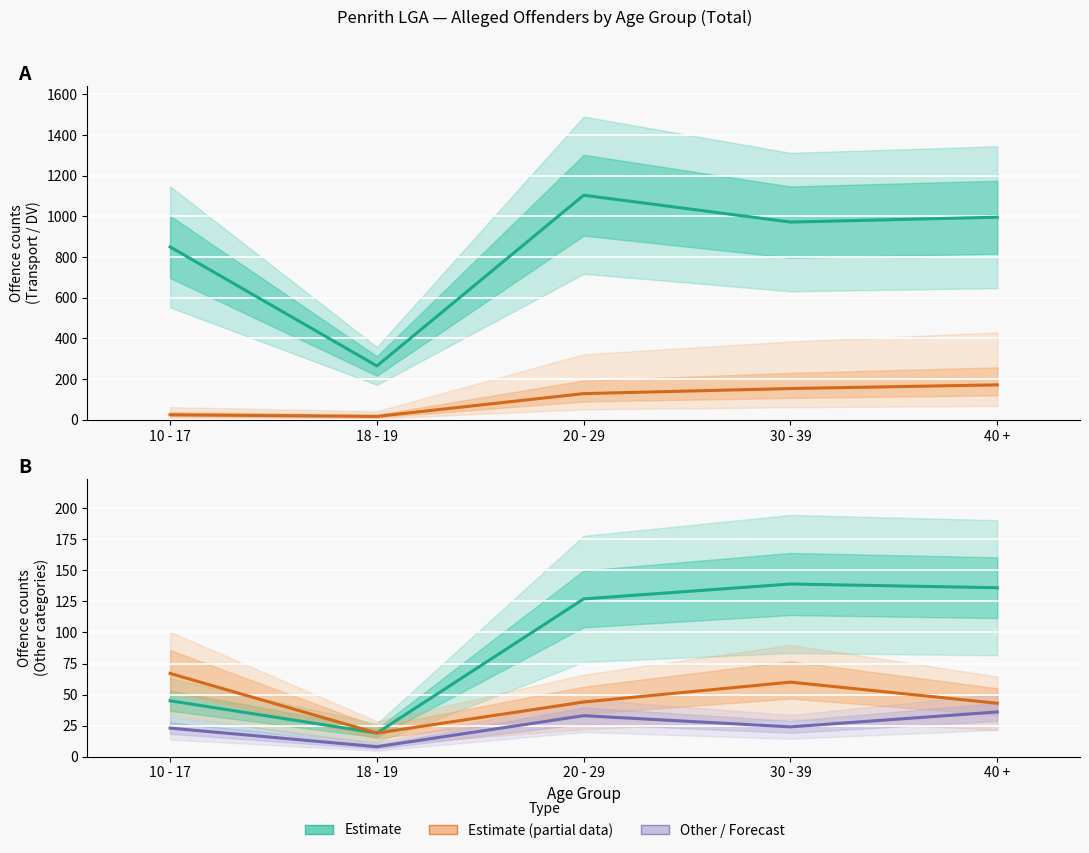

Reading right to left, transcribe all the data shown in this chart.

Transport regulatory offences: 40 +=996	30 - 39=972	20 - 29=1104	18 - 19=265	10 - 17=850
DV related assault: 40 +=172	30 - 39=154	20 - 29=129	18 - 19=17	10 - 17=25
Intimidation/stalking/harassment: 40 +=136	30 - 39=139	20 - 29=127	18 - 19=19	10 - 17=45
Non-DV assault: 40 +=43	30 - 39=60	20 - 29=44	18 - 19=19	10 - 17=67
MV theft + Assault Police: 40 +=36	30 - 39=24	20 - 29=33	18 - 19=8	10 - 17=23